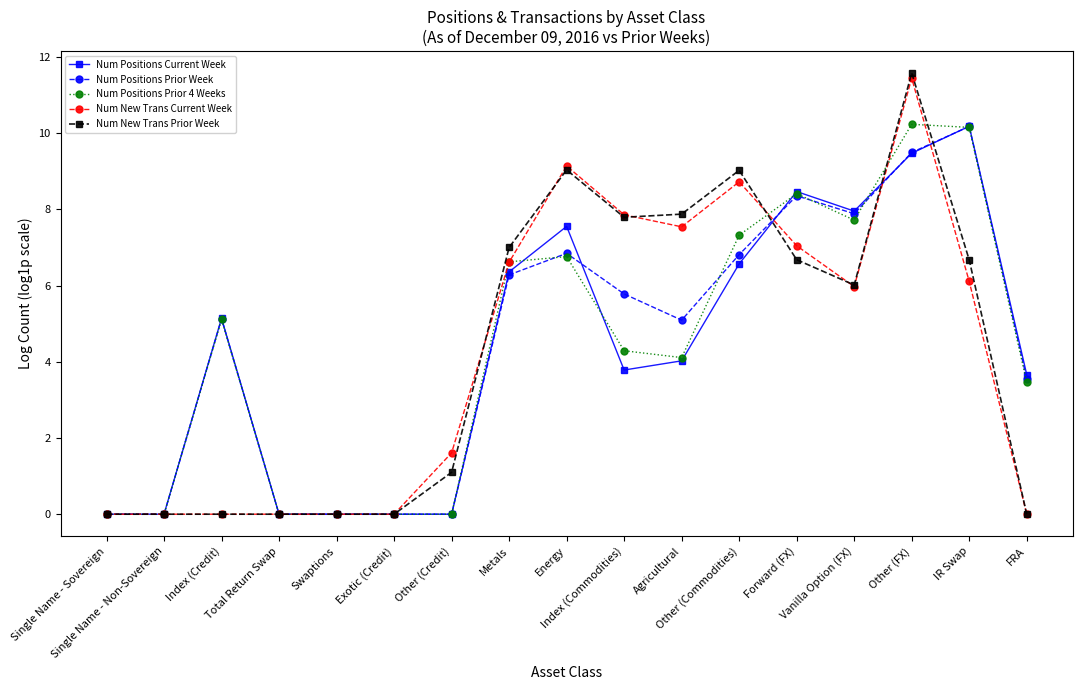

Which series has the widest spread of values?

Num New Trans Prior Week